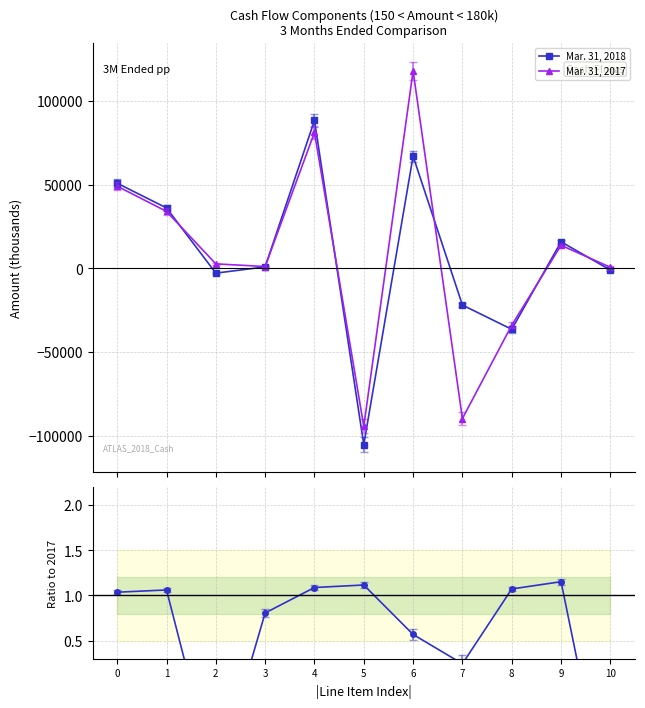

Reading left to right, what are all the values shown in this chart?

Mar. 31, 2018: 50839.0	36097.0	-2849.0	896.0	88354.0	-105227.0	66996.0	-21898.0	-36386.0	15871.0	-1002.0
Mar. 31, 2017: 49072.0	34026.0	2681.0	1111.0	81203.0	-94314.0	117879.0	-89666.0	-33945.0	13773.0	662.0
2018 / 2017: 1.0	1.1	-1.1	0.8	1.1	1.1	0.6	0.2	1.1	1.2	-1.5